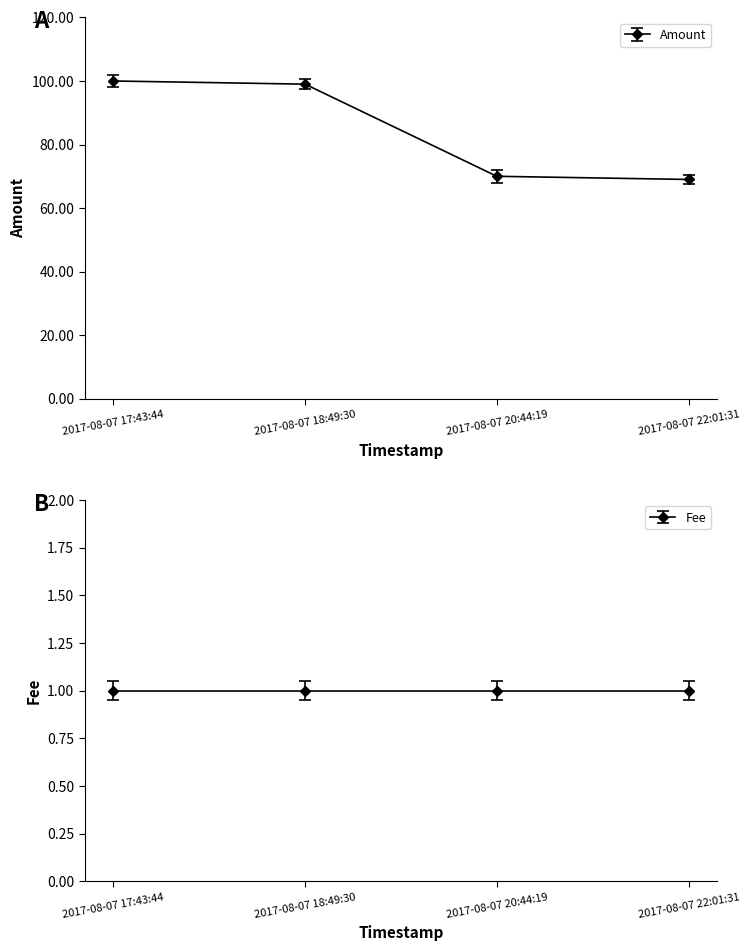

True or false: the data shows 58 at 2017-08-07 17:43:44.

False